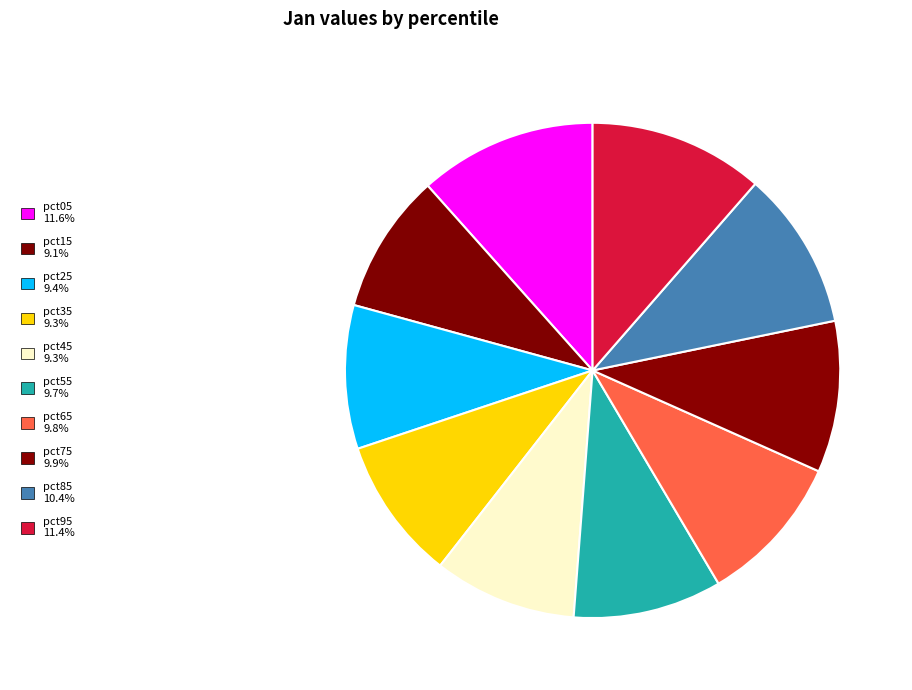

Does pct65 account for over 50% of the chart?

No